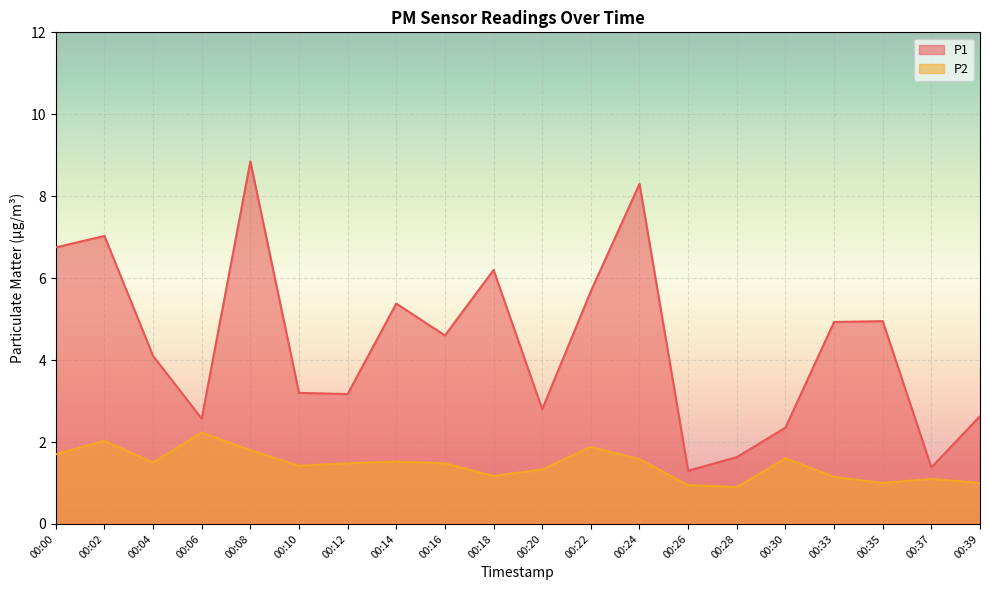

The P2 series shows 1.7 at 00:33. True or false?

False